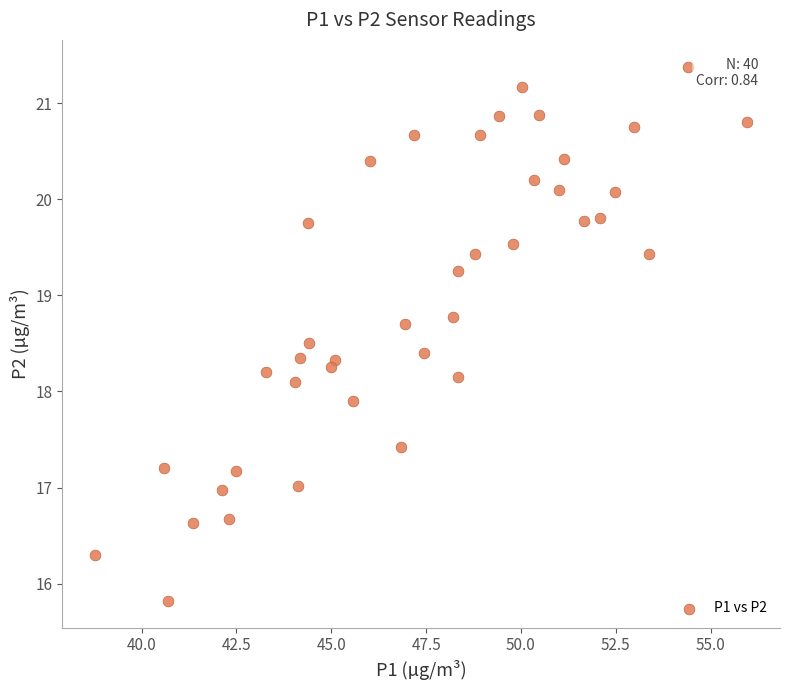

What is the range of Y values (max minus min)?

5.6